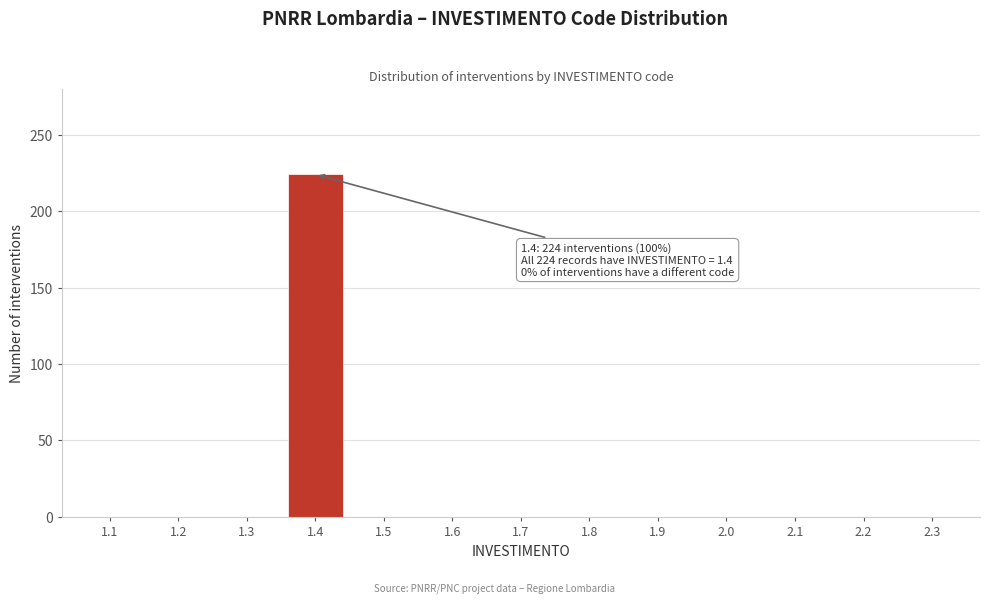

Reading left to right, list all the values displayed in this chart.

1.1=0	1.2=0	1.3=0	1.4=224	1.5=0	1.6=0	1.7=0	1.8=0	1.9=0	2.0=0	2.1=0	2.2=0	2.3=0